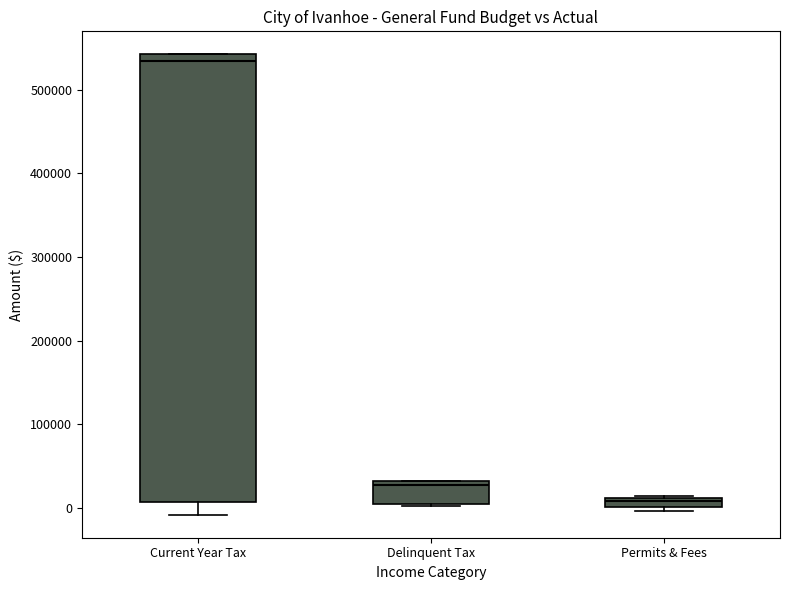

Where is the upper edge of the box for Delinquent Tax on the y-axis? The values are not printed on the chart, so give them approximately, as read against the axis.

30000